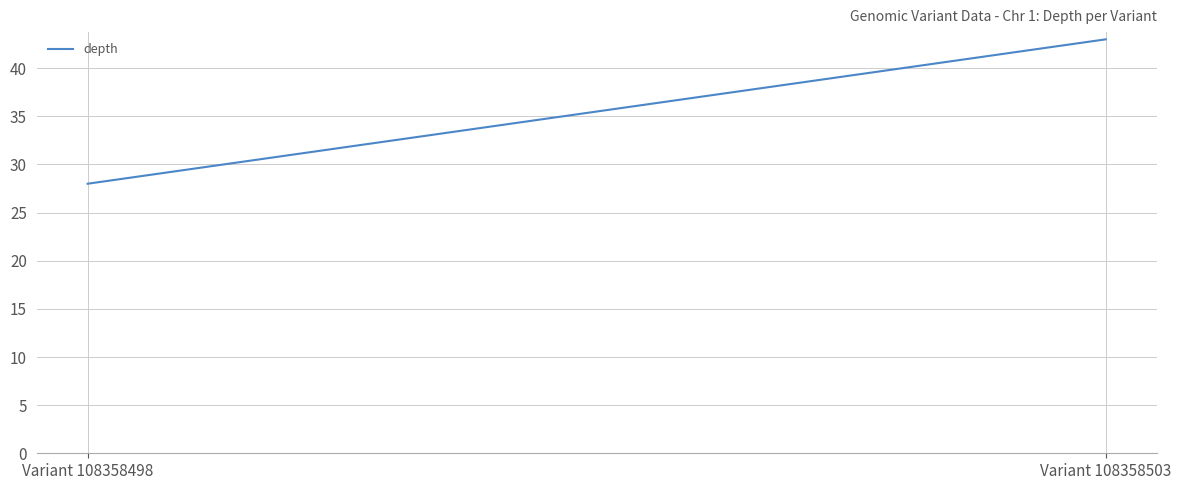

Reading right to left, list all the values displayed in this chart.

43	28